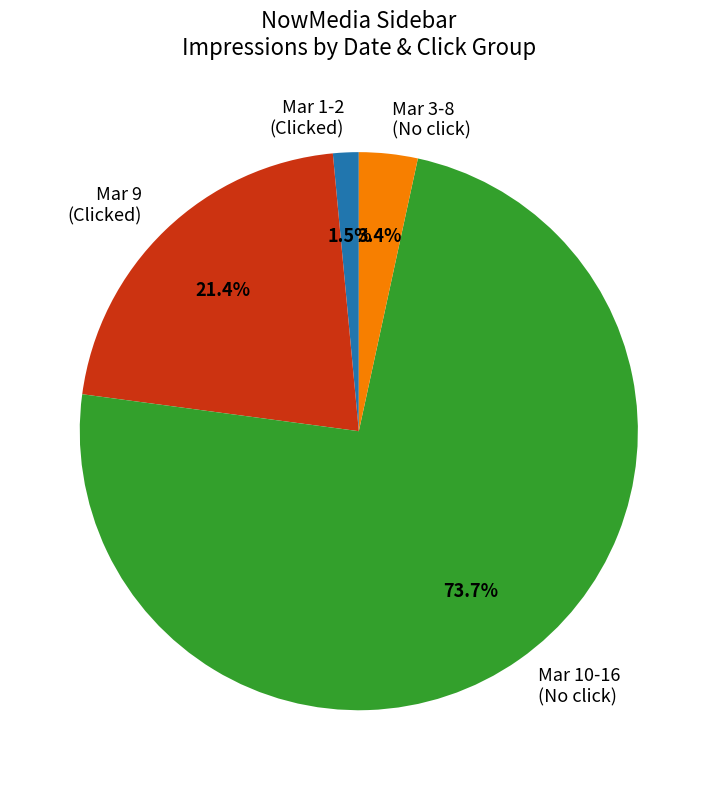

What is the total percentage of Mar 3-8 (No click) and Mar 1-2 (Clicked)?

4.9%